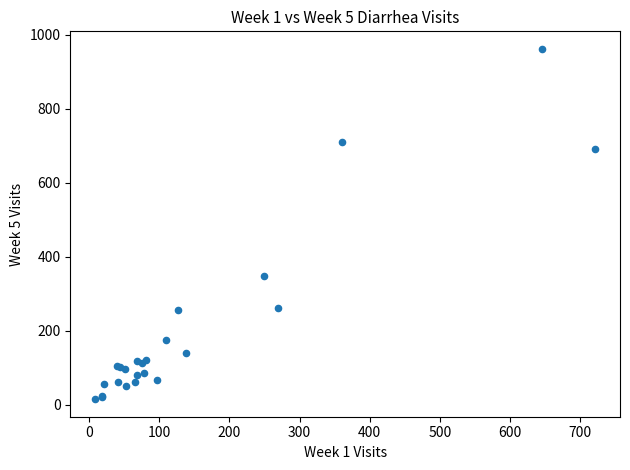

What Y value in the scatter plot is closest to 488?

348